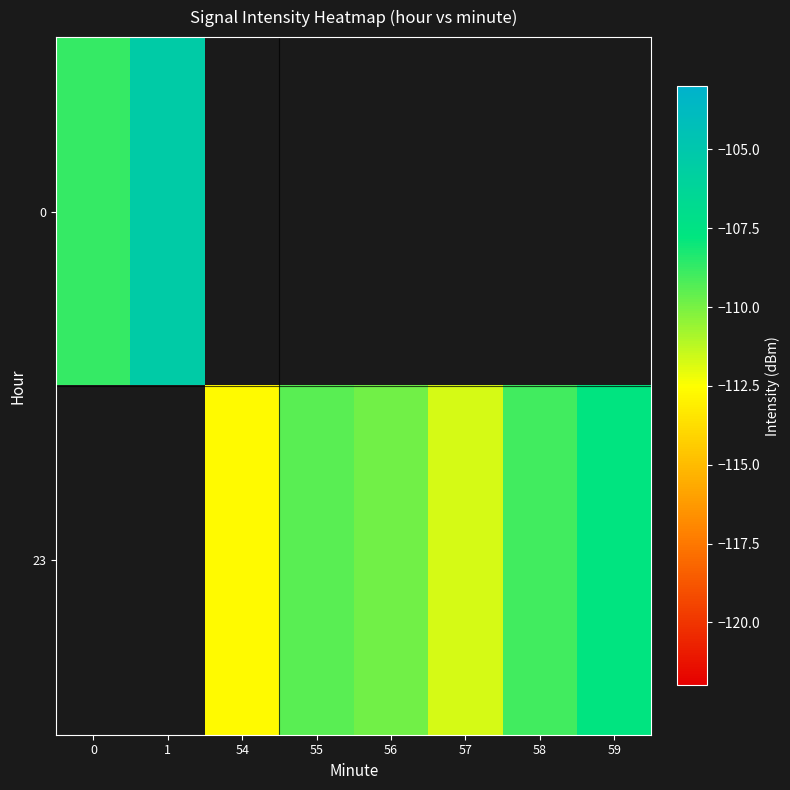

List the series in order of their peak value, highest first.

0, 23